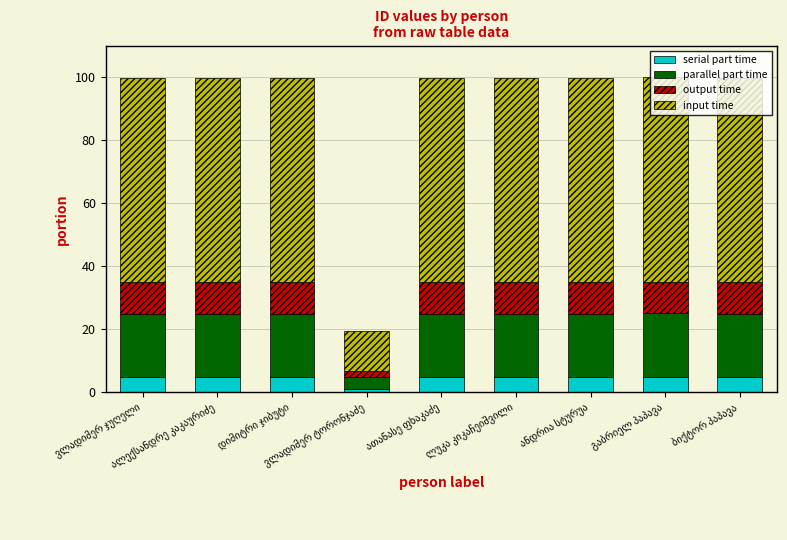

What is the maximum value for serial part time?

5.0